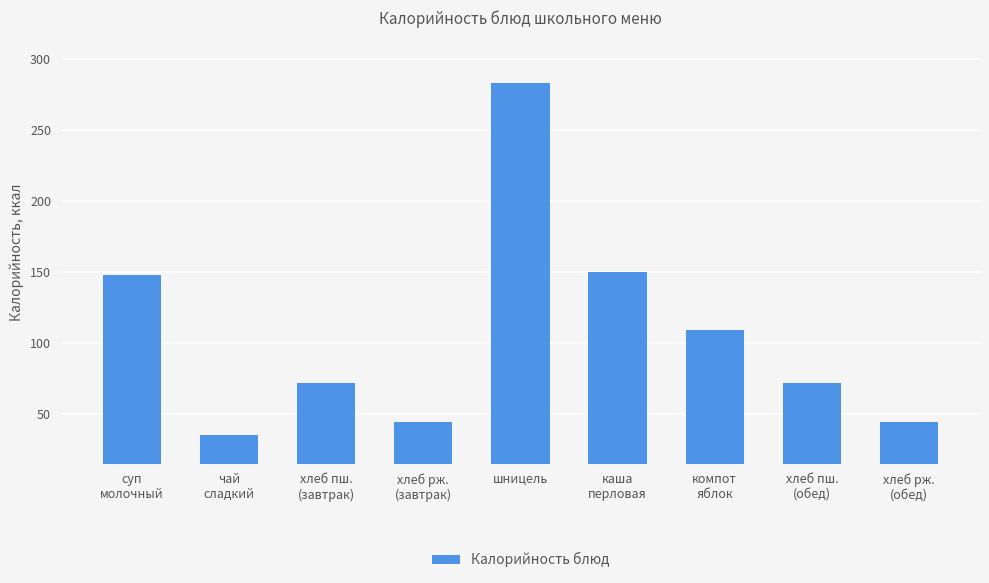

What is the difference between the maximum and minimum values?

248.0